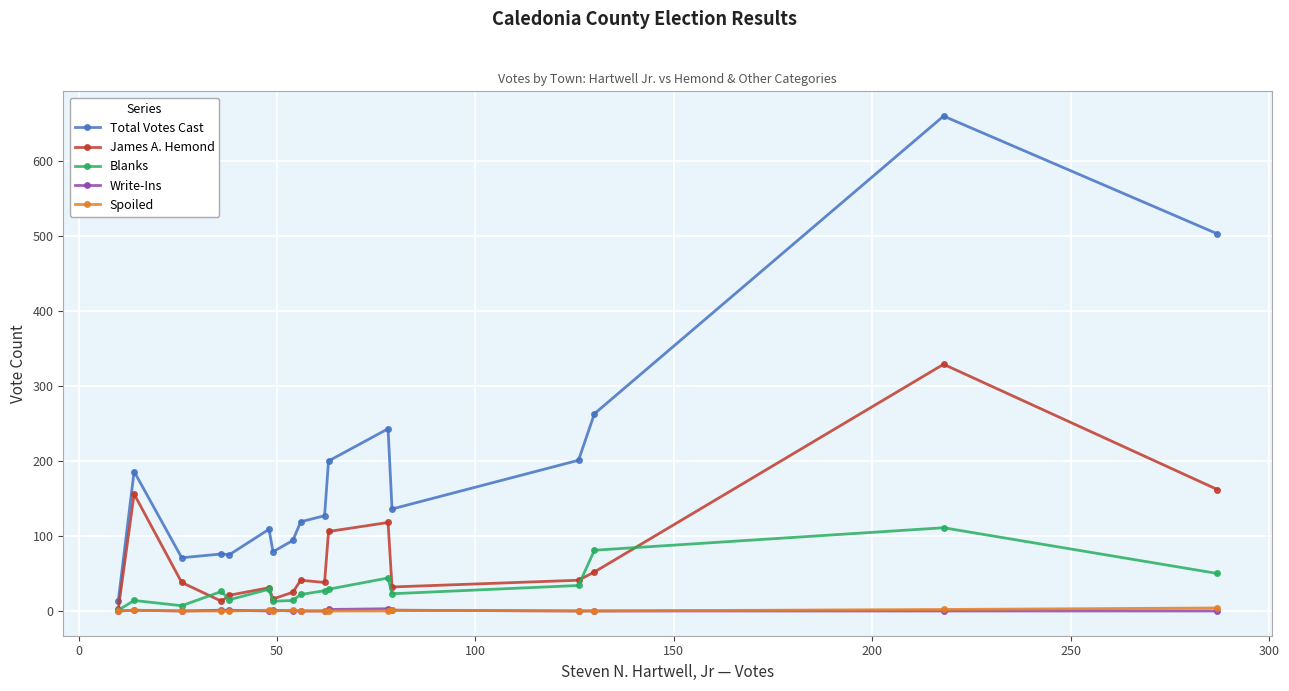

Does the chart have visible grid lines?

Yes